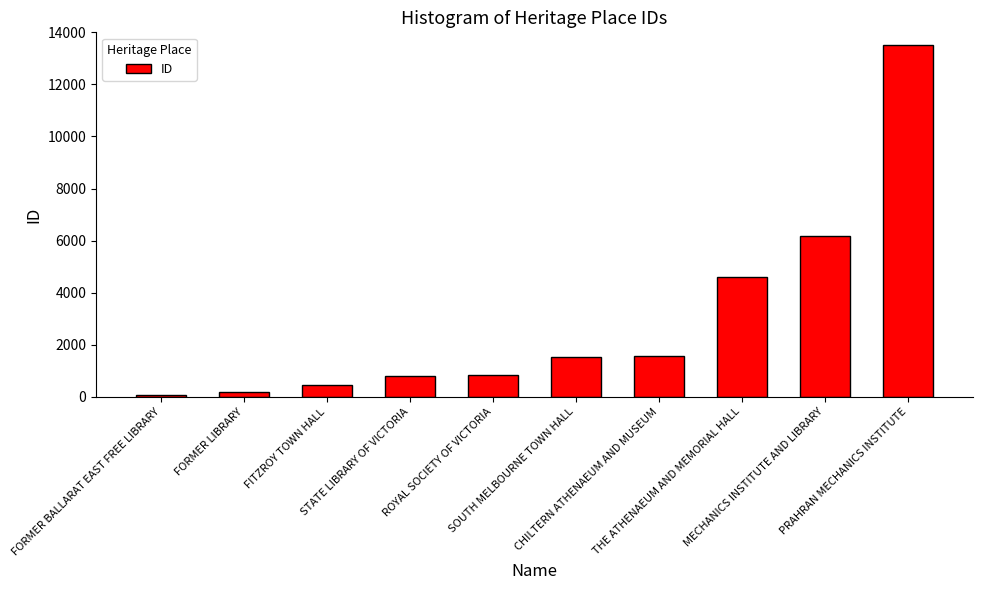

What is the ratio of the value at PRAHRAN MECHANICS INSTITUTE to the value at FORMER BALLARAT EAST FREE LIBRARY?

229.1